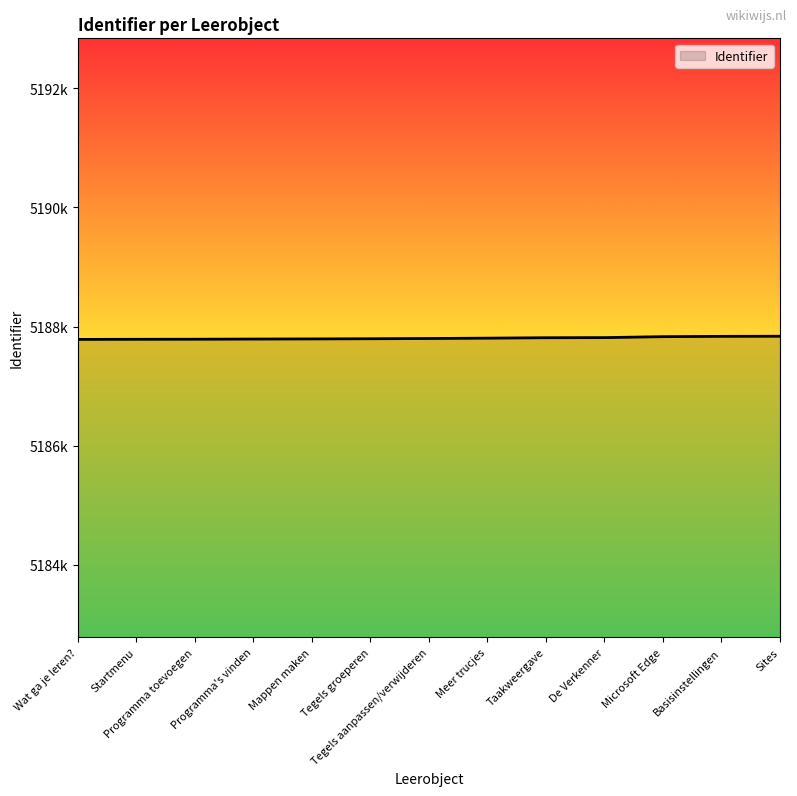

What is the minimum value shown in the chart?

5187786